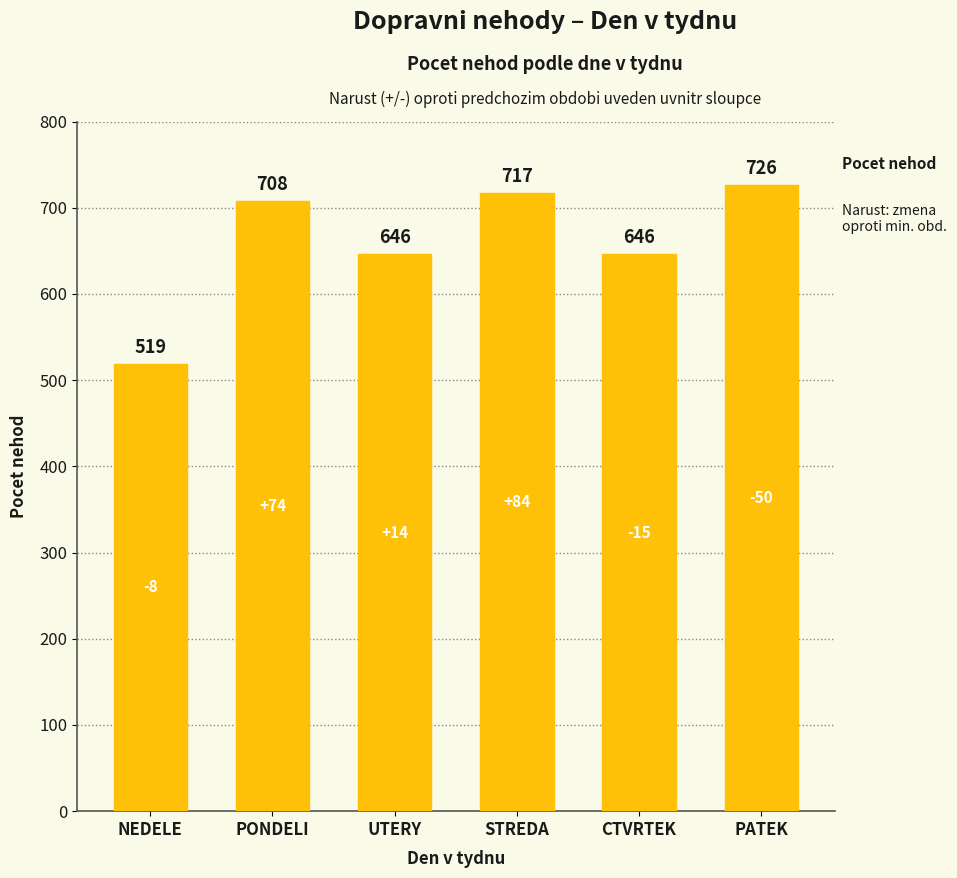

What is the label of the 2nd bar from the right?

CTVRTEK